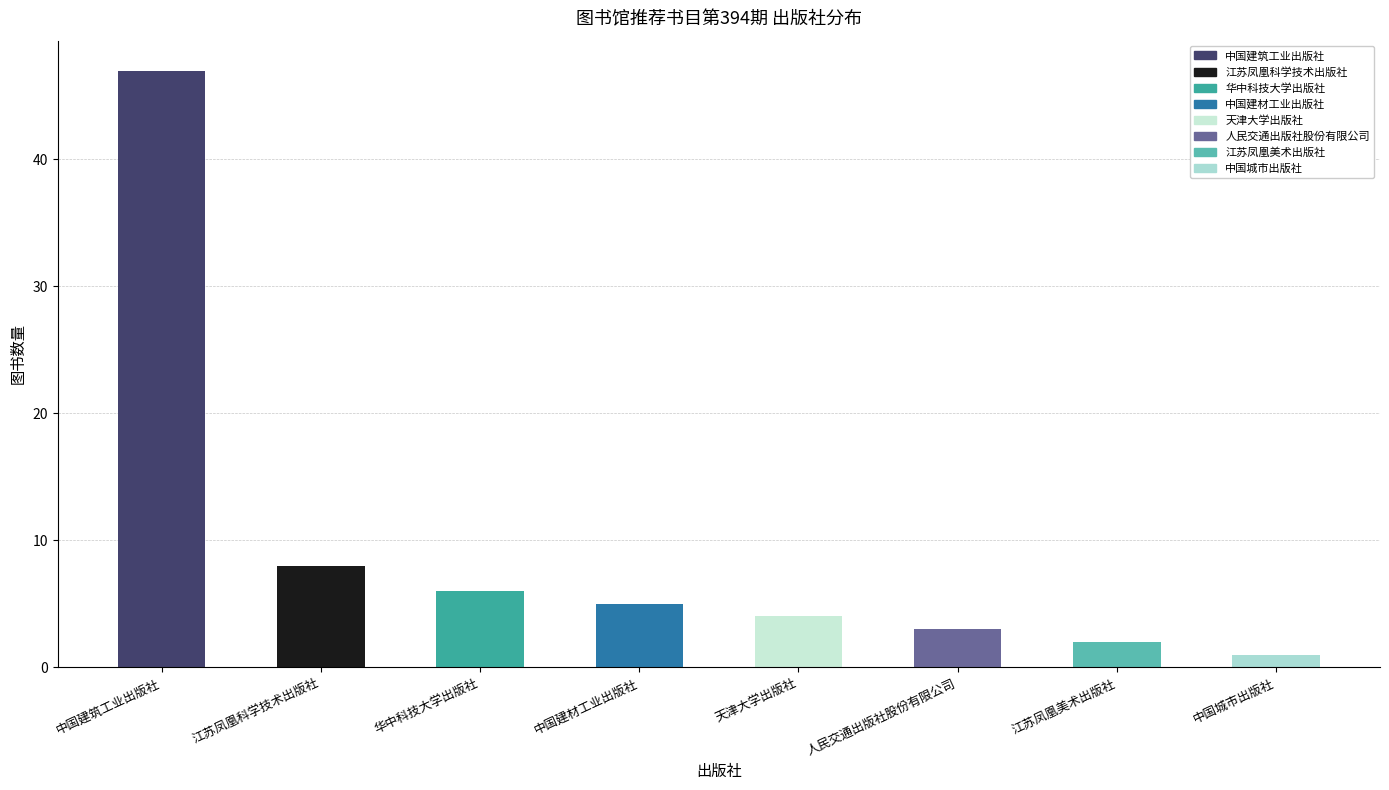

At which label does the data first exceed 5?

中国建筑工业出版社